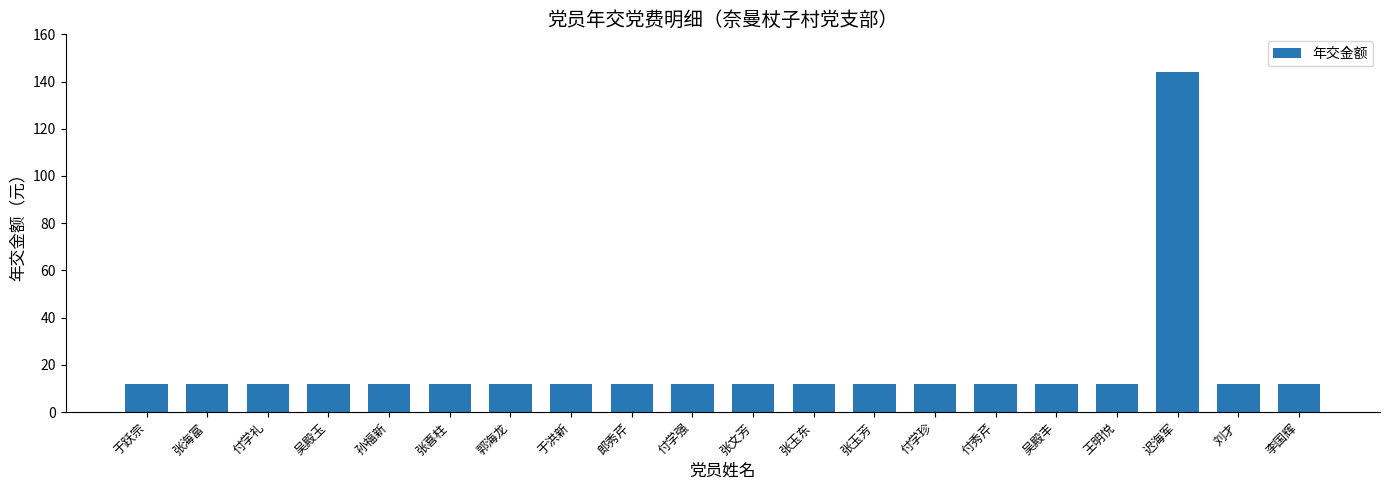

How many series are shown in this chart?

1